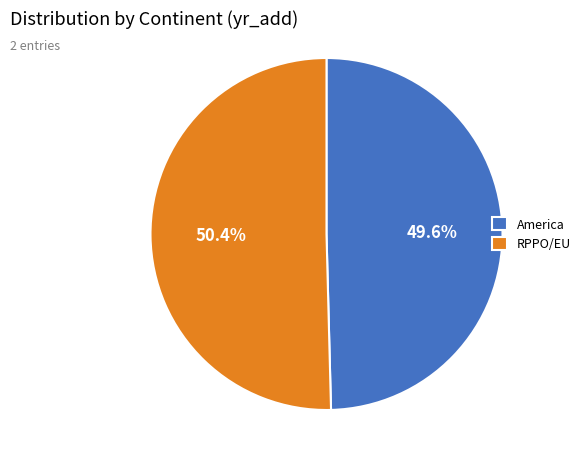

Approximately how many times larger is the value at RPPO/EU compared to America?

1.0